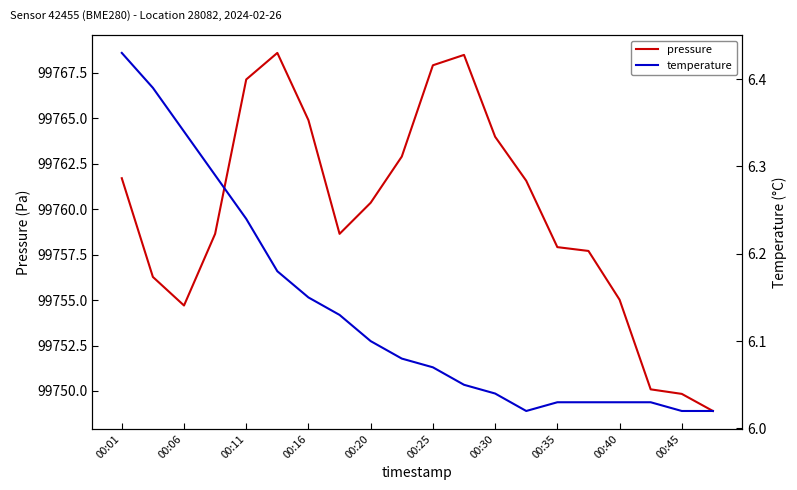

True or false: temperature and pressure cross at least once.

False